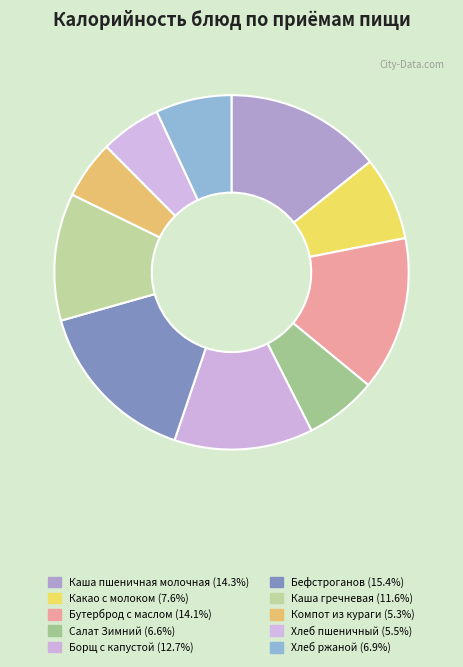

Count the number of slices in the pie.

10